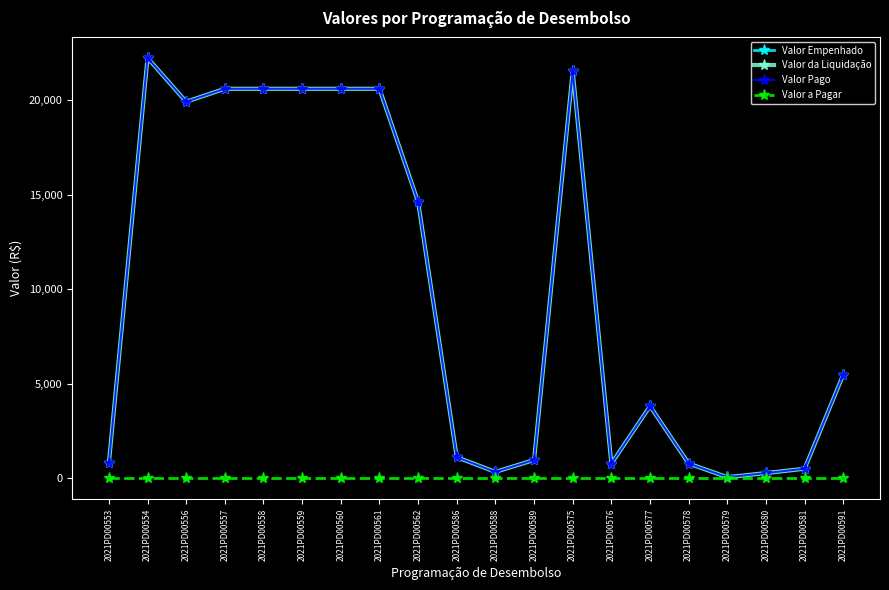

What is the approximate value of Valor Empenhado at 2021PD00554?

22241.9